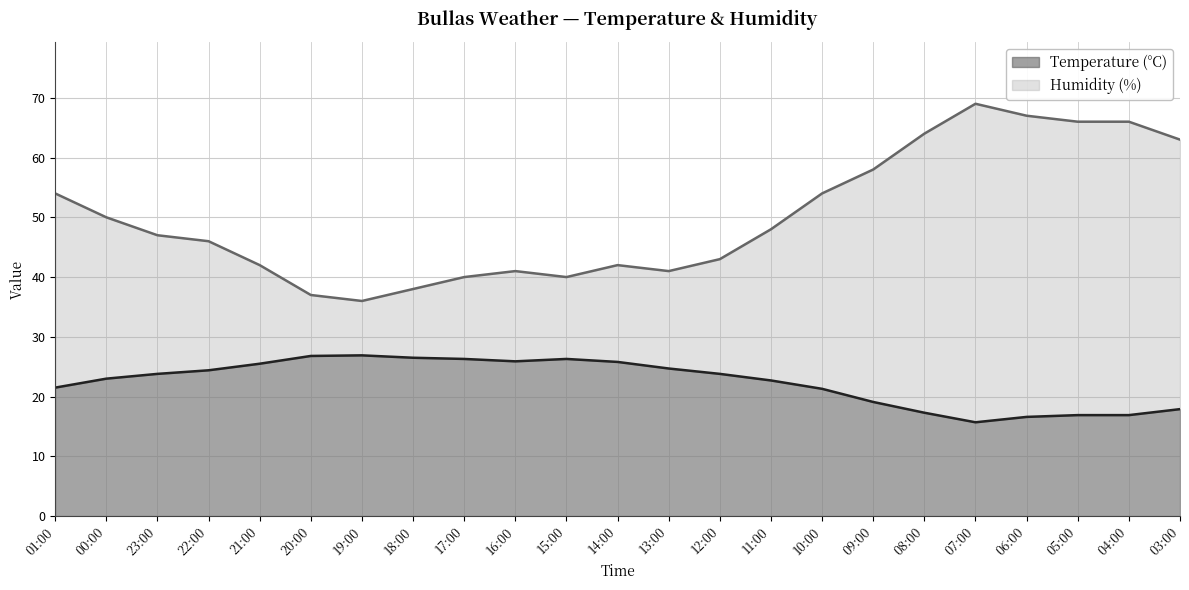

What is the sum of the Temperature (°C) values at 03:00 and 06:00?

34.5